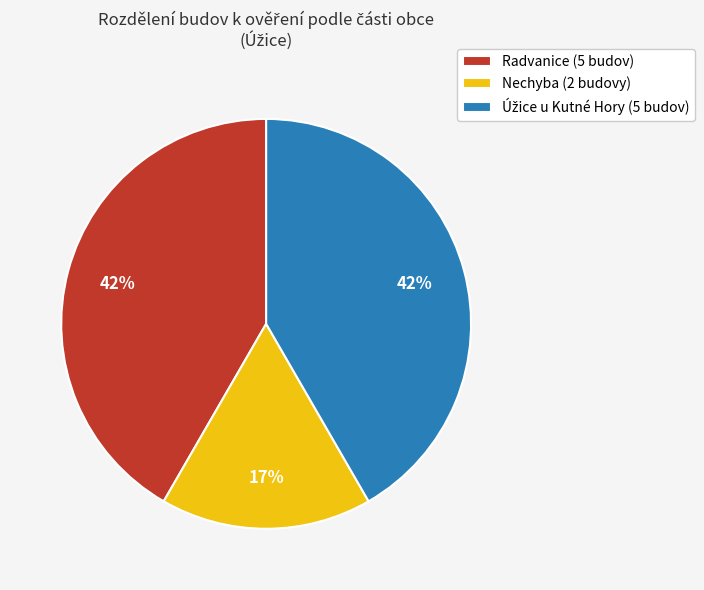

Do Nechyba (2 budovy) and Radvanice (5 budov) together represent more than half of the pie?

Yes